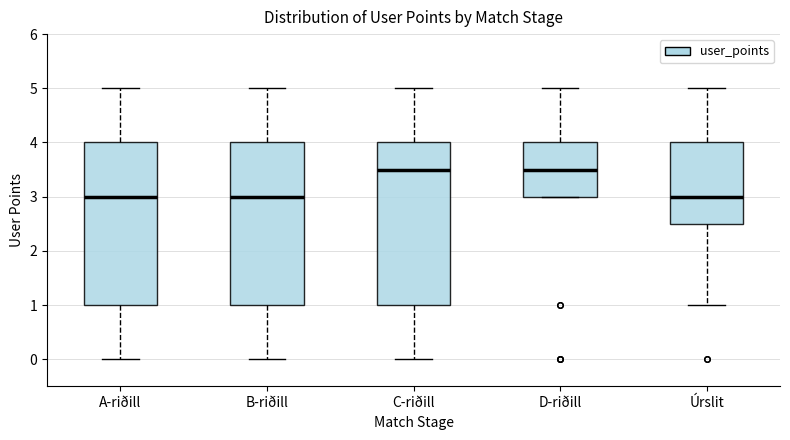

Where is the upper edge of the box for Úrslit on the y-axis? The values are not printed on the chart, so give them approximately, as read against the axis.

4.0